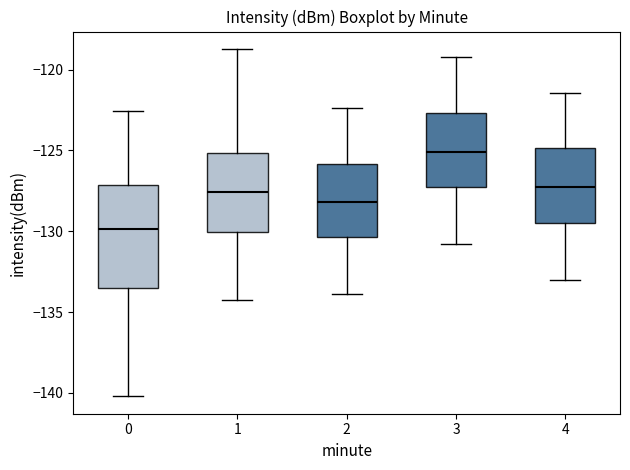

Which box is the tallest, from its lower edge to its upper edge?

0